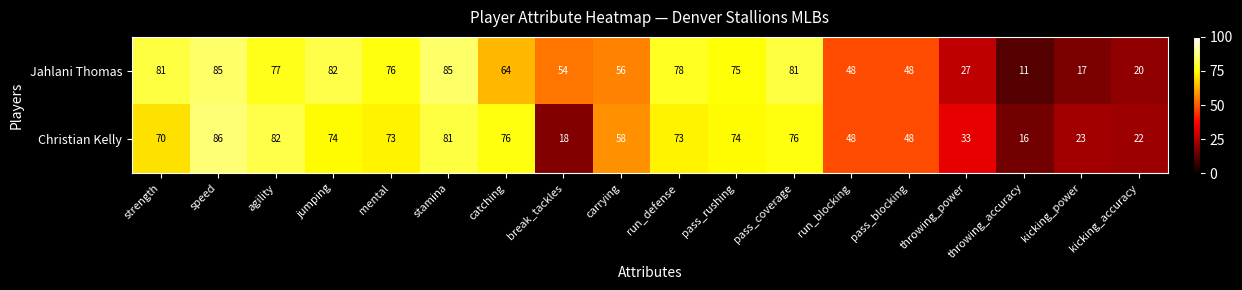

What is the approximate value of Christian Kelly at carrying, to the nearest 10?

60